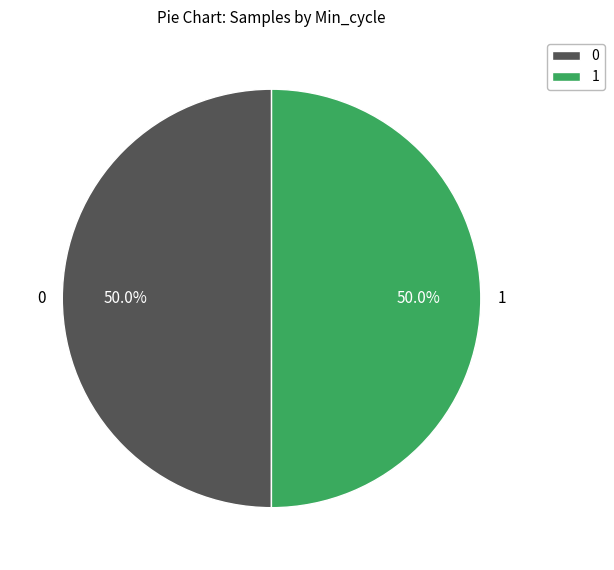

How much of the chart is everything except 0?

50.0%